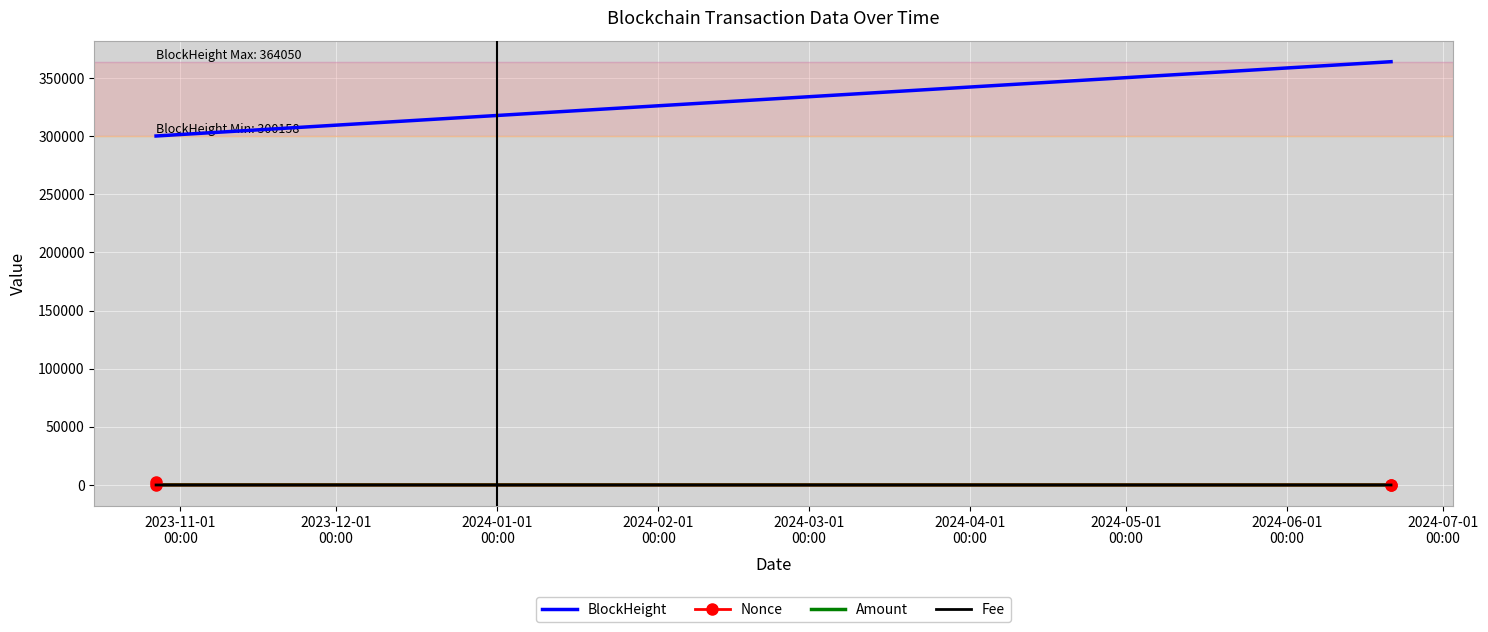

Which series has the largest total across all categories?

BlockHeight